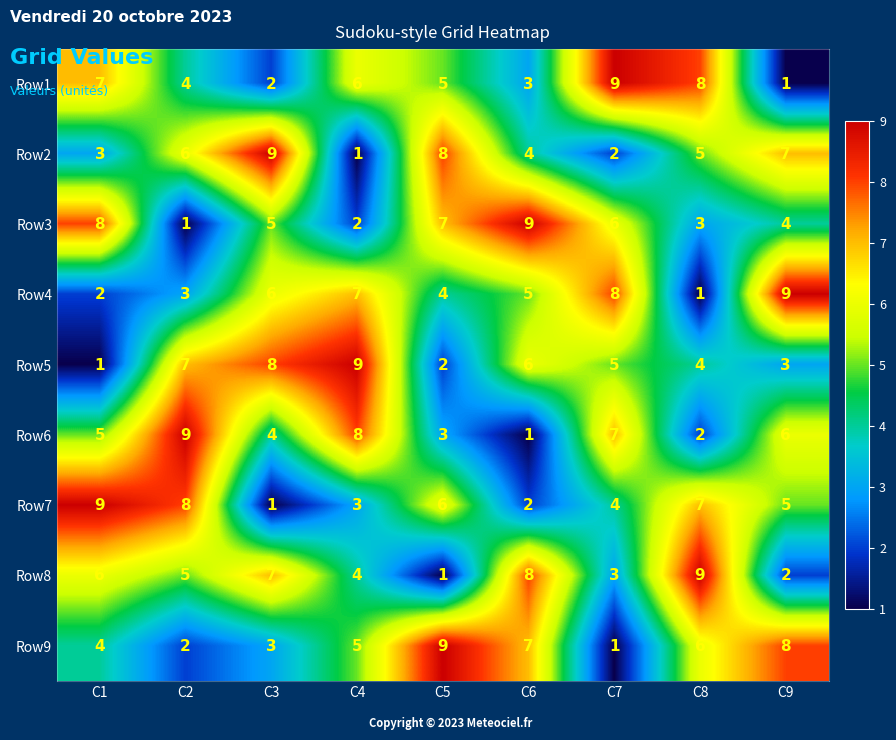

What is the highest value of the Row3 series?

9